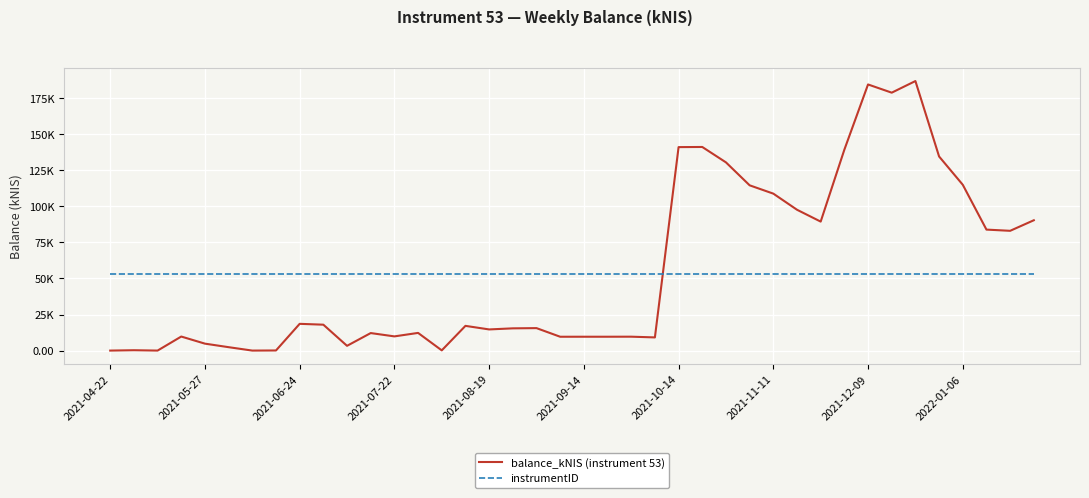

Does the chart have visible grid lines?

Yes